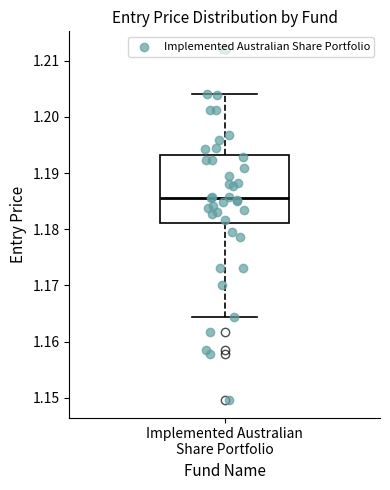

Transcribe this box plot: give where the median line is, the range the box spans, and where the two whiskers end, as read against the y-axis. The values are not printed on the chart, so give them approximately, as read against the axis.

median 1.186, box 1.181 to 1.193, whiskers 1.164 to 1.204